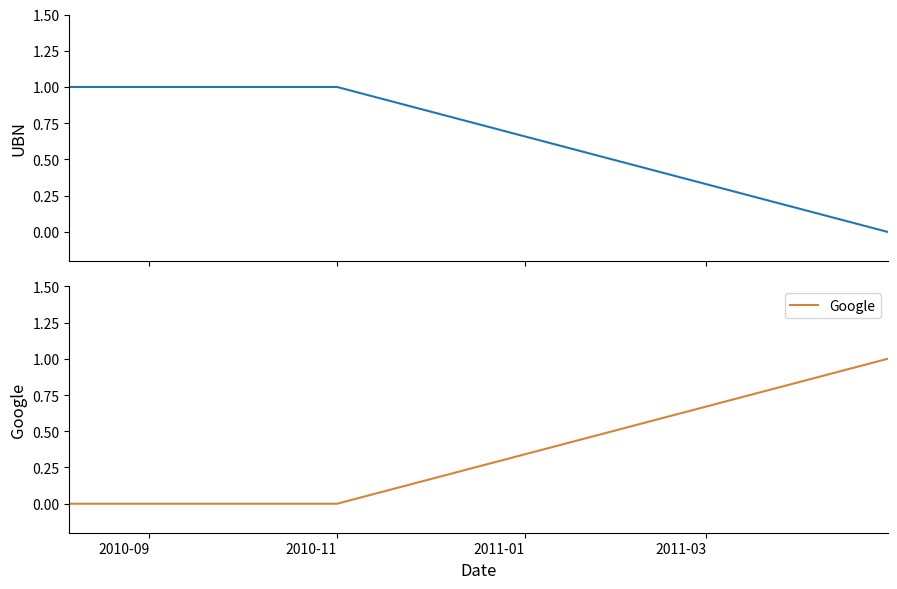

How many positive values does the UBN series have?

3